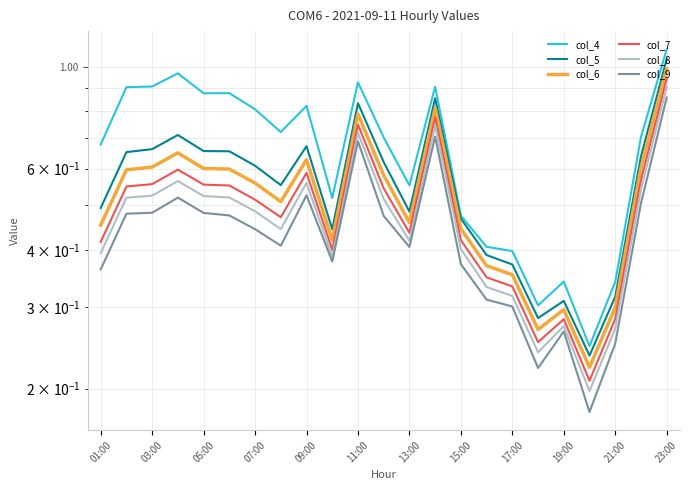

True or false: col_4 and col_5 intersect in this chart.

False